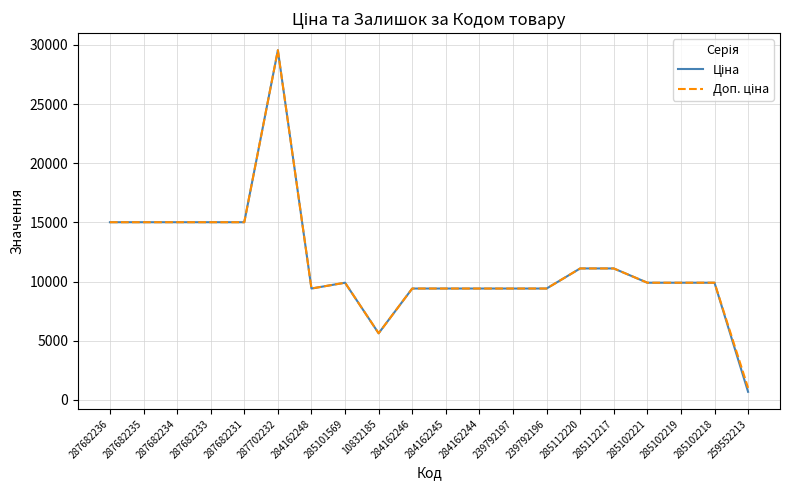

What is the total value across all series at 239792196?

18833.7